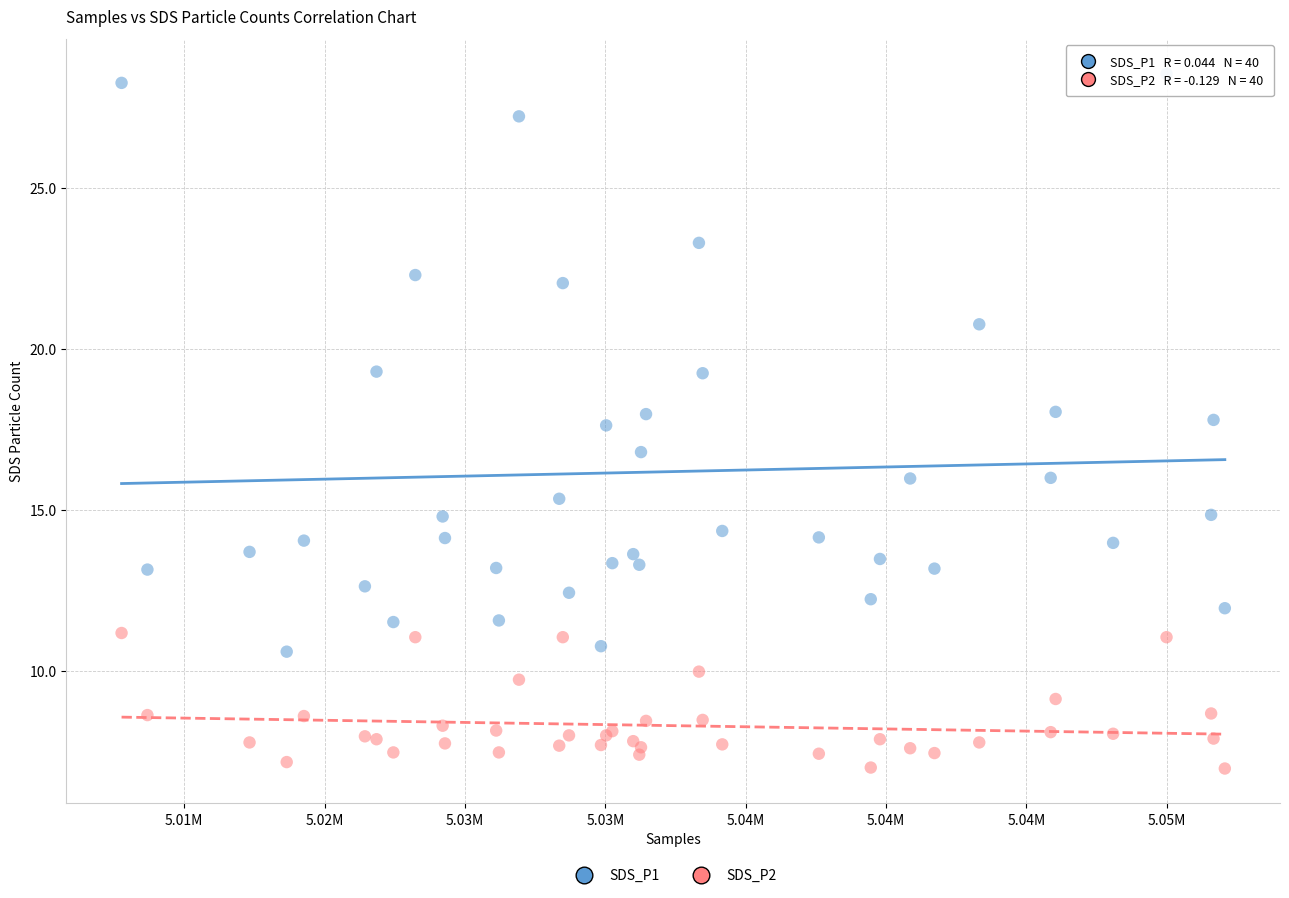

Which series contains the lowest Y value?

SDS_P2